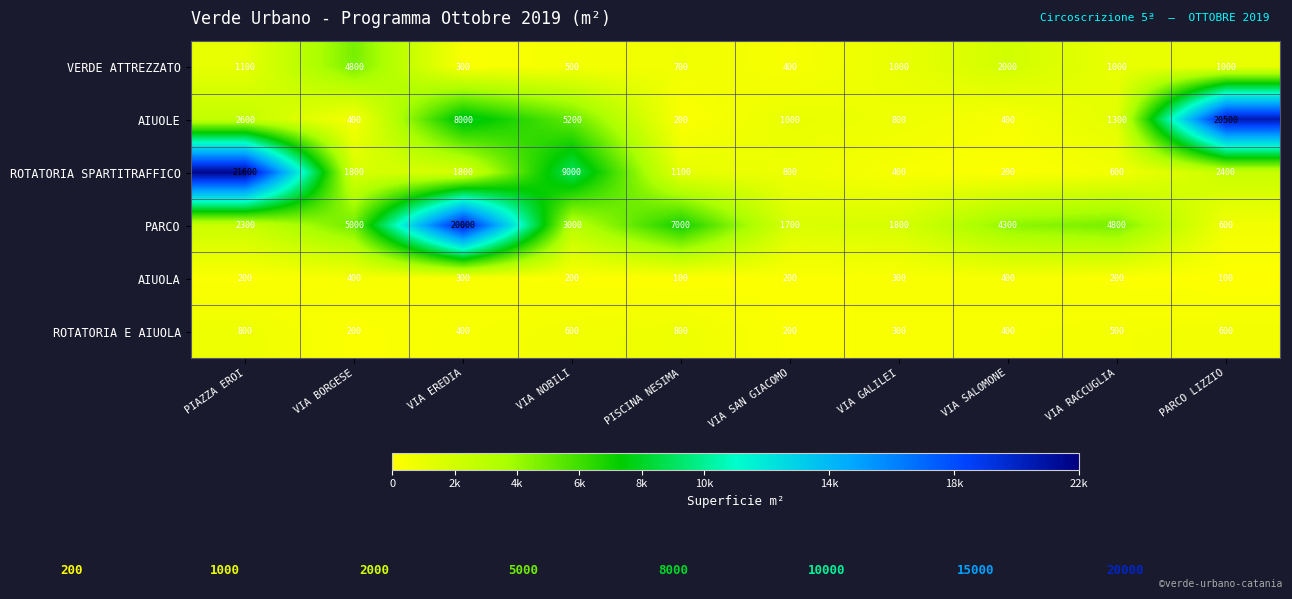

Is it true that VERDE ATTREZZATO equals 1000 at VIA RACCUGLIA?

True